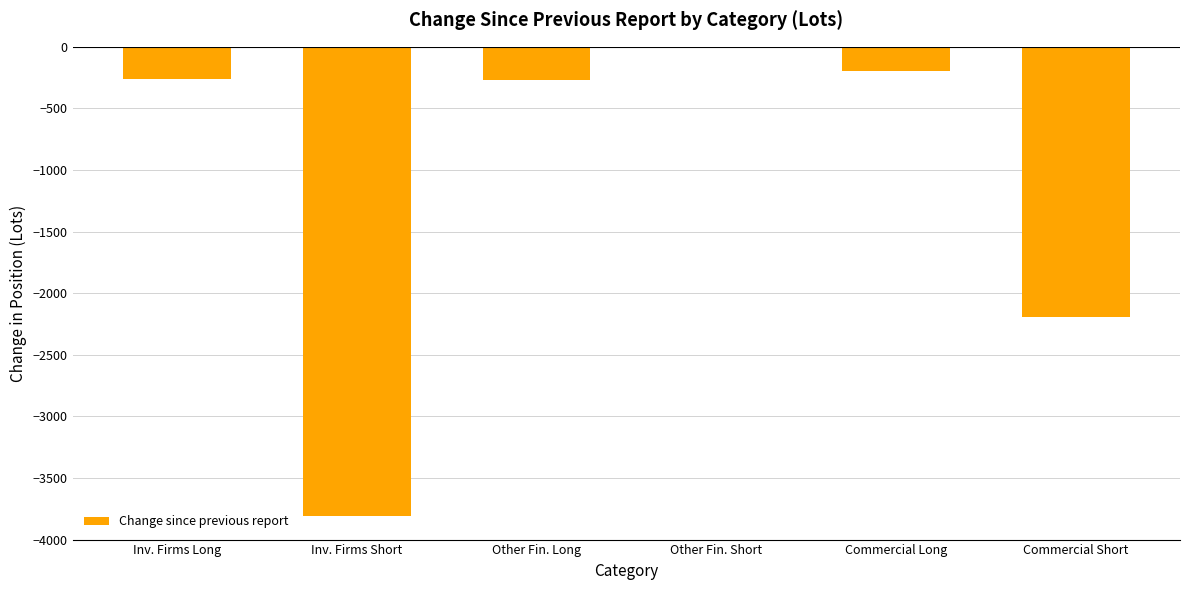

The value at Commercial Long is -196.4. True or false?

True